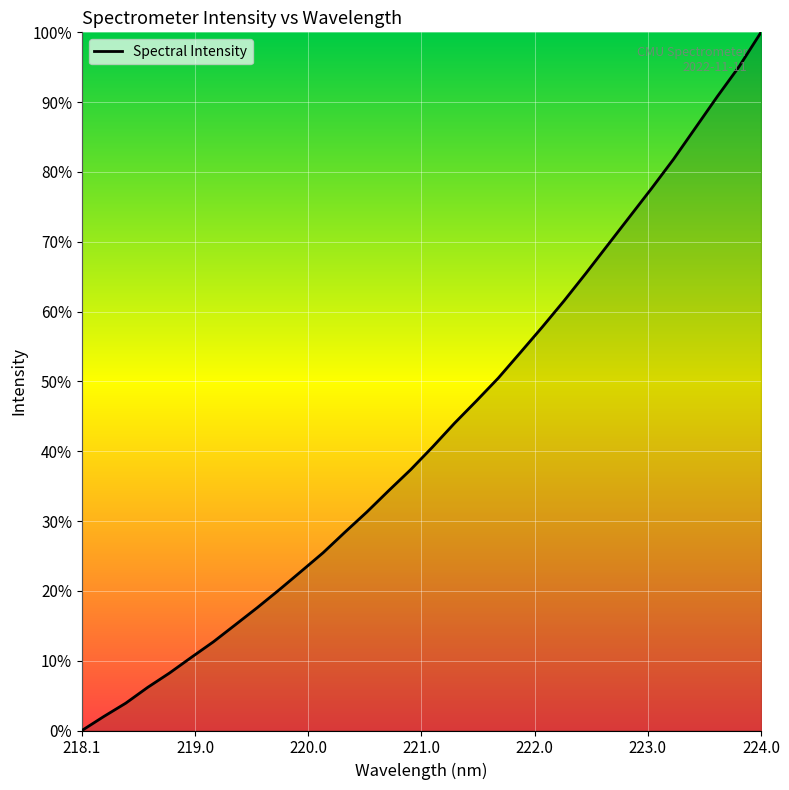

What is the average value?

42.9